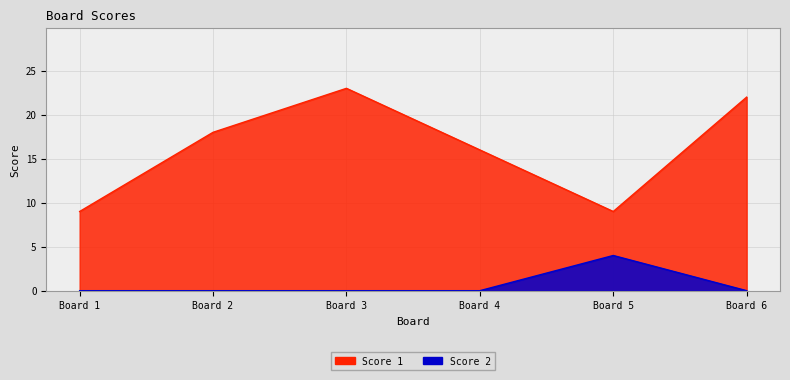

Which series changed the most between 5 and 6?

Score 1